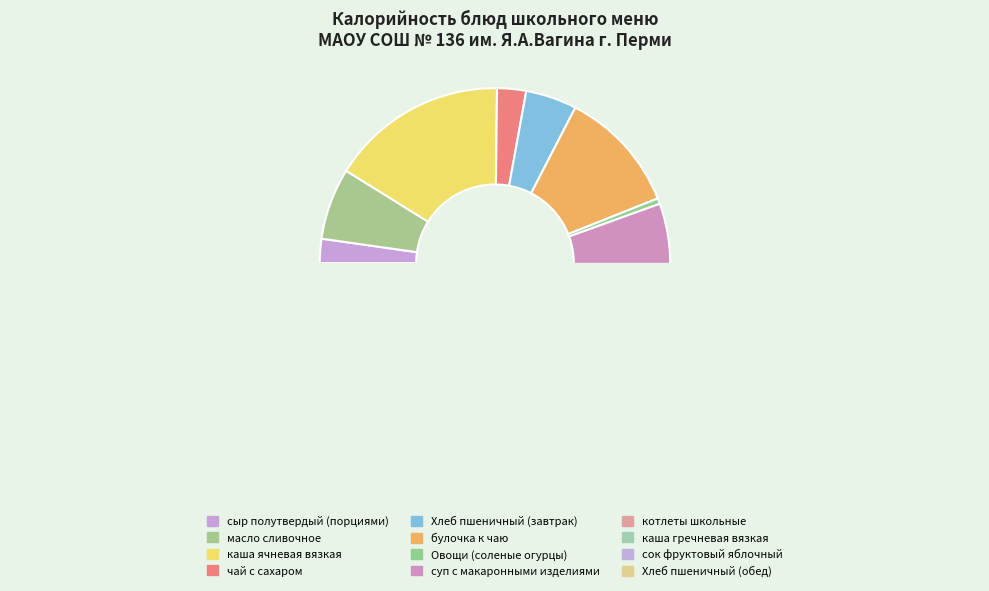

What is the change in value from сыр полутвердый (порциями) to каша гречневая вязкая?

+107.1